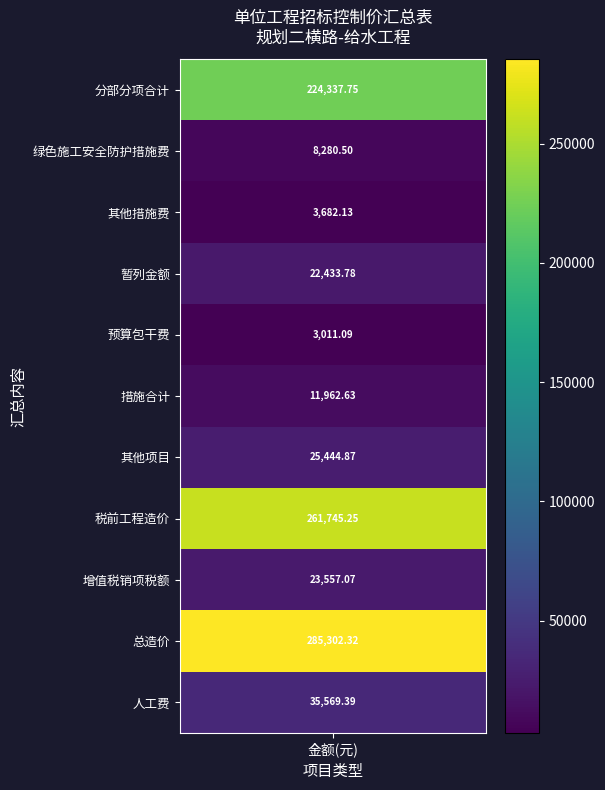

What is the average value?

82302.4